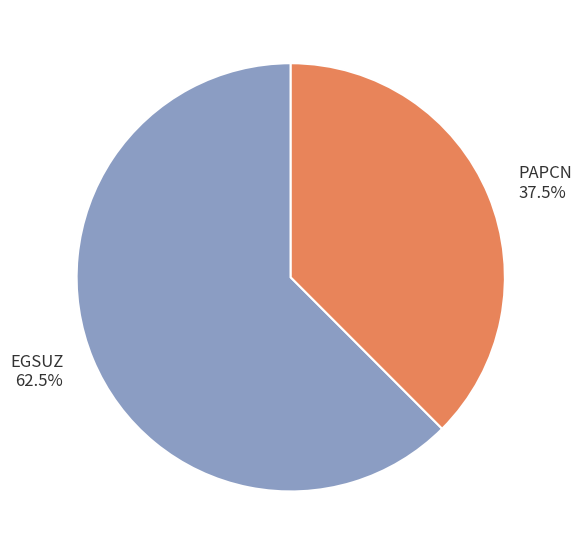

How much of the chart is everything except EGSUZ?

37.5%